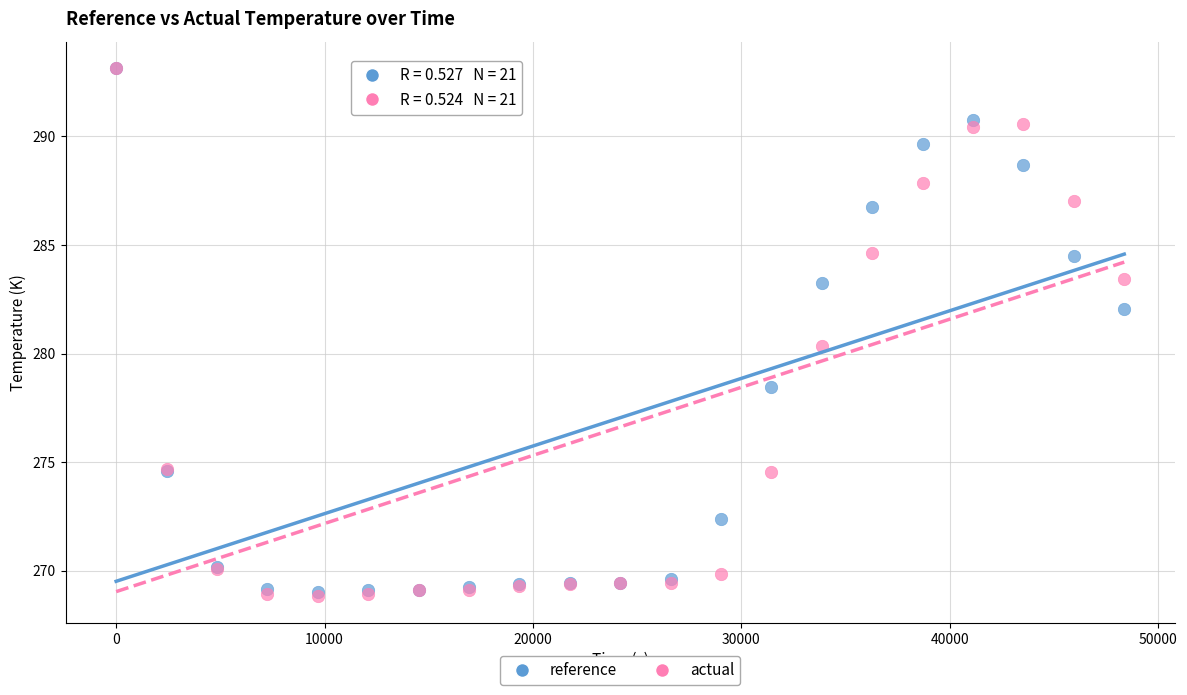

In the reference series, what Y value is closest to 281?

282.1